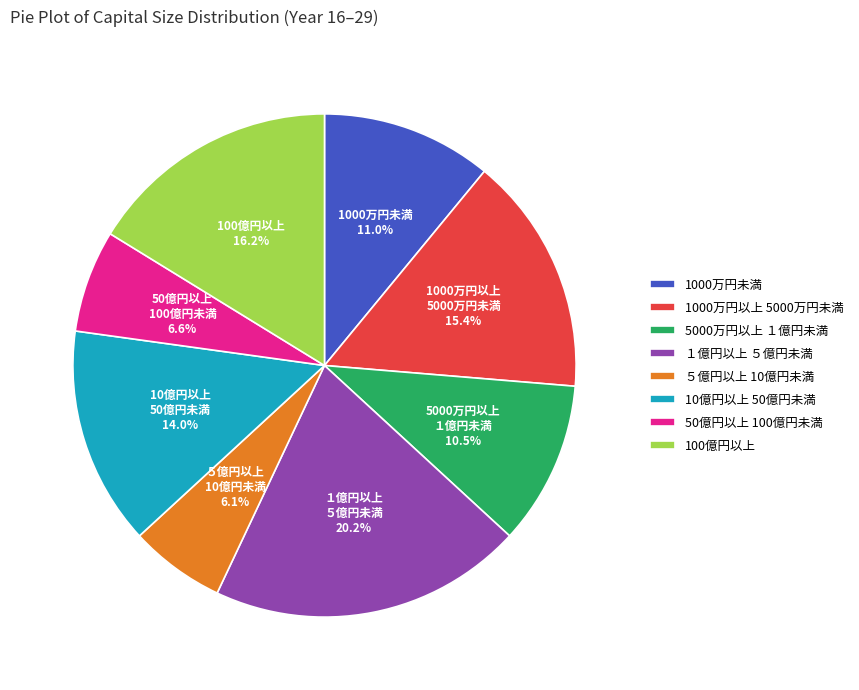

What percentage is NOT represented by 1000万円未満?

89.0%